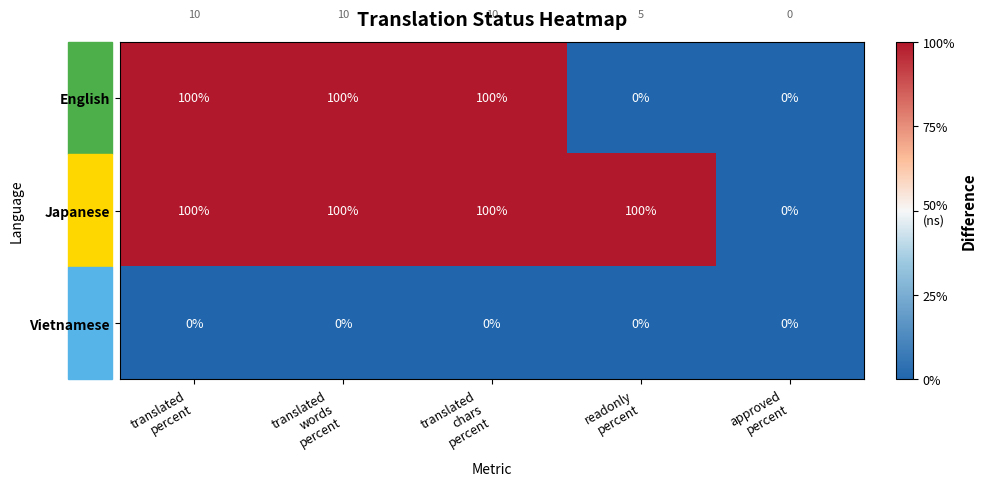

At how many categories does at least one series exceed 99?

4